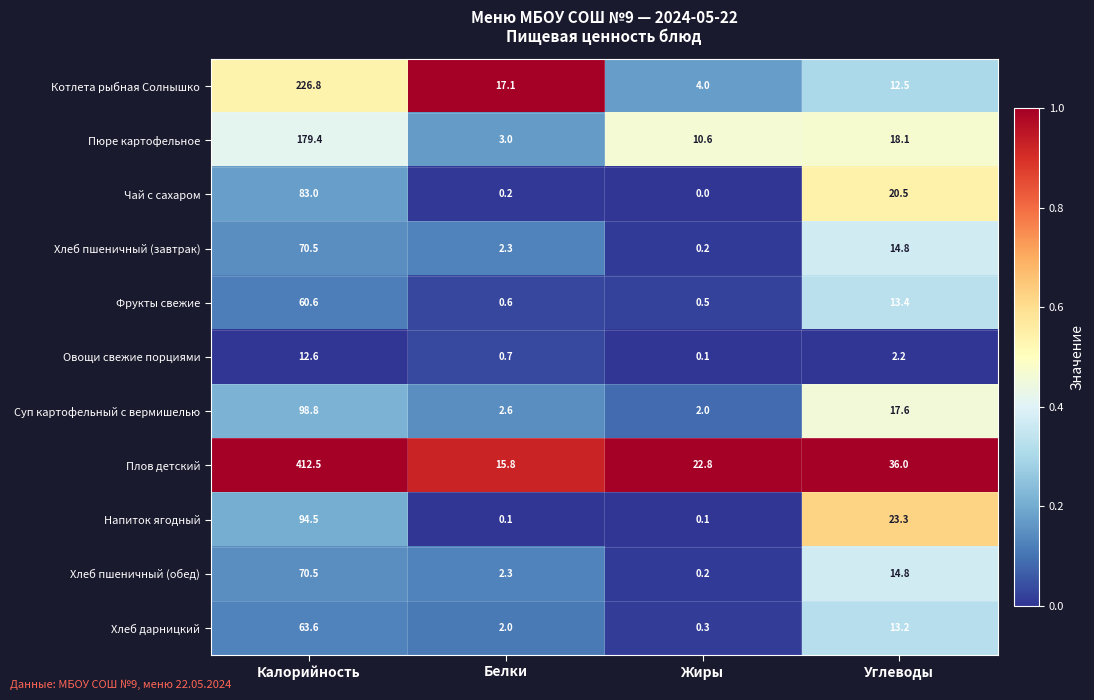

What is the difference between the highest and lowest values at Калорийность?

399.9